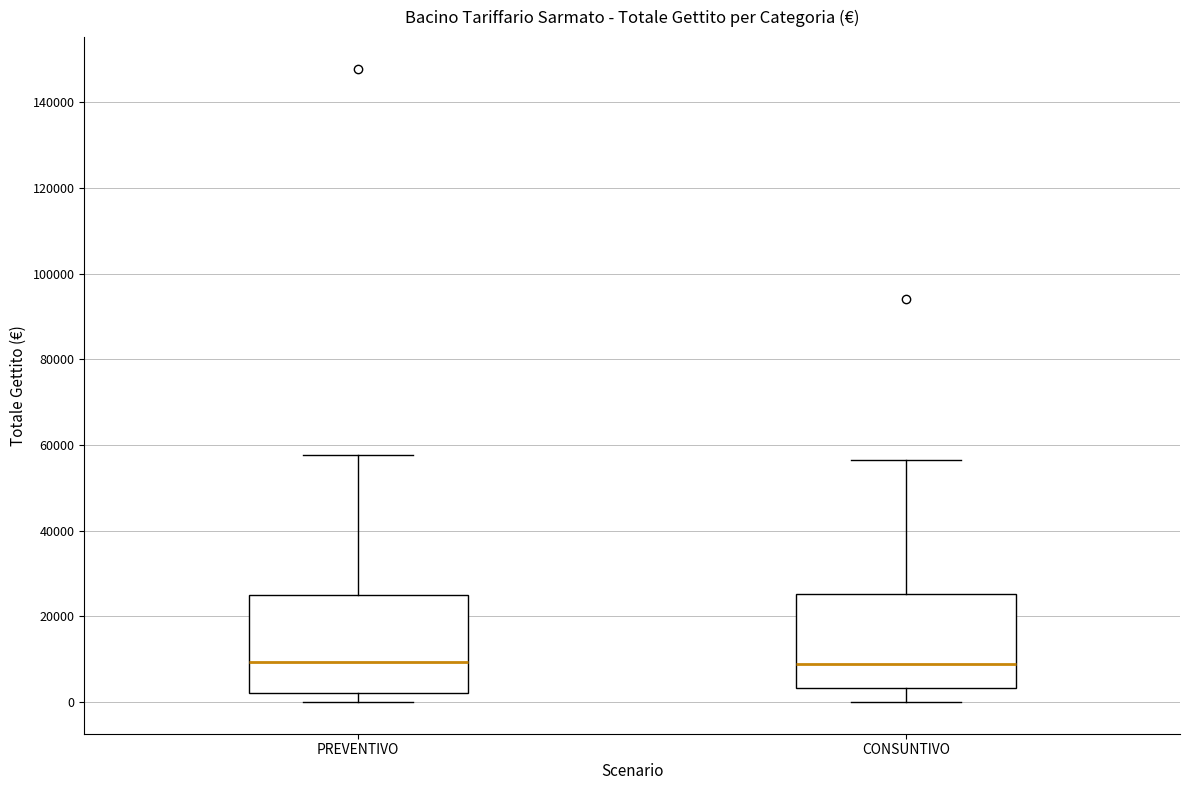

Where does the upper whisker of the box for CONSUNTIVO end on the y-axis? The values are not printed on the chart, so give them approximately, as read against the axis.

56000